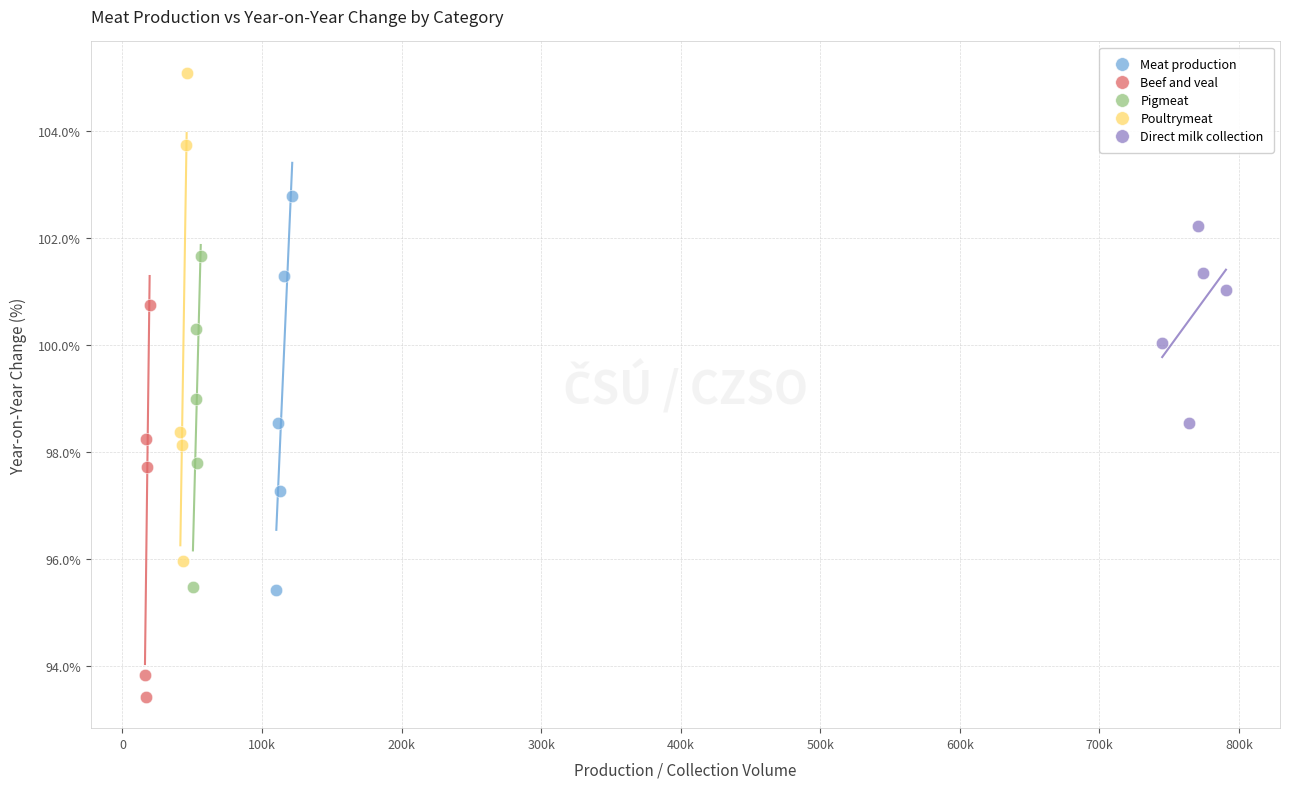

Which series reaches the minimum Y coordinate?

Beef and veal